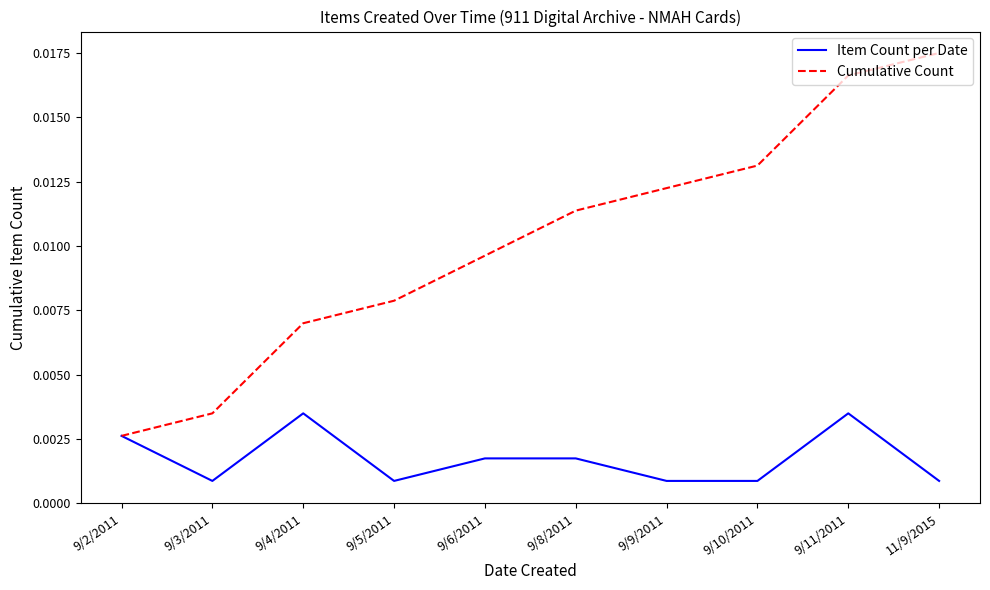

What position from the right is 9/2/2011?

10